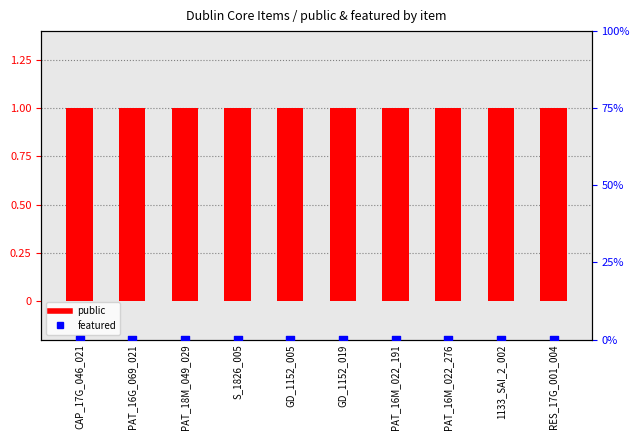

At which category is the sum across all series the highest?

CAP_17G_046_021